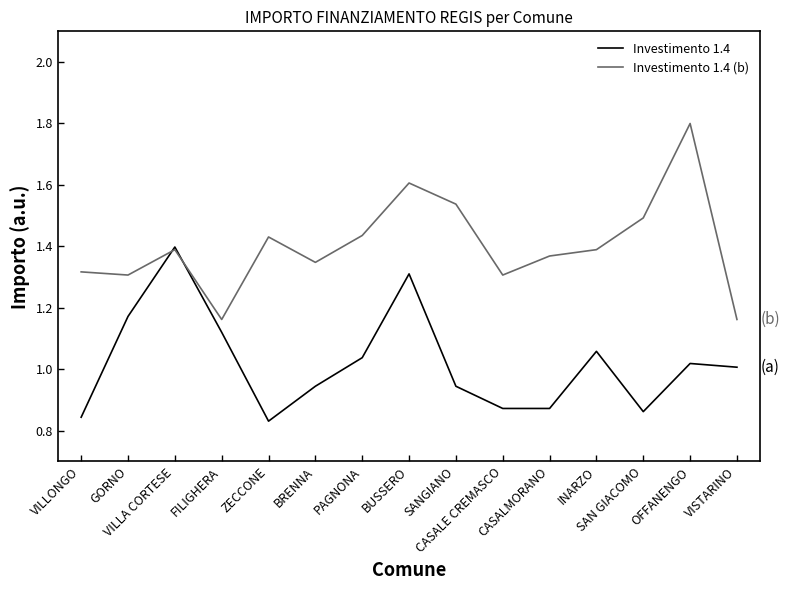

How many times do Investimento 1.4 and Investimento 1.4 (b) cross each other?

2